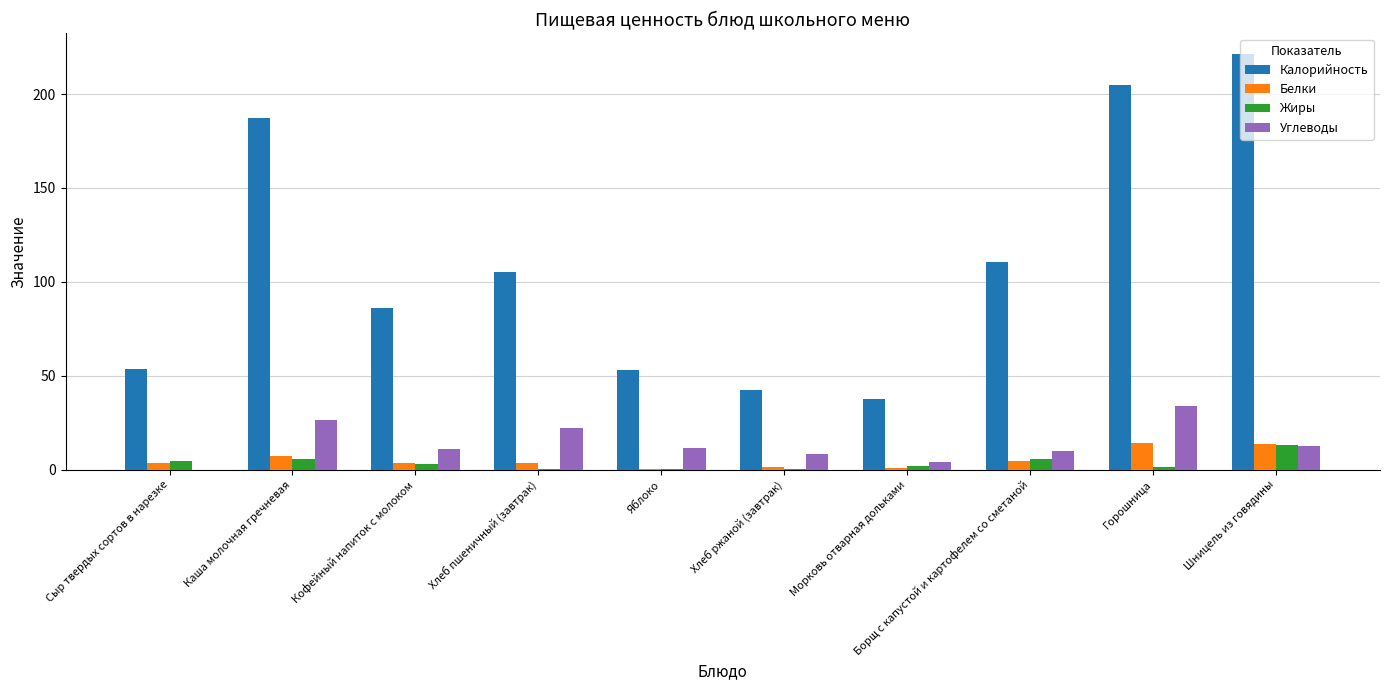

What is the total value across all series at Сыр твердых сортов в нарезке?

61.8